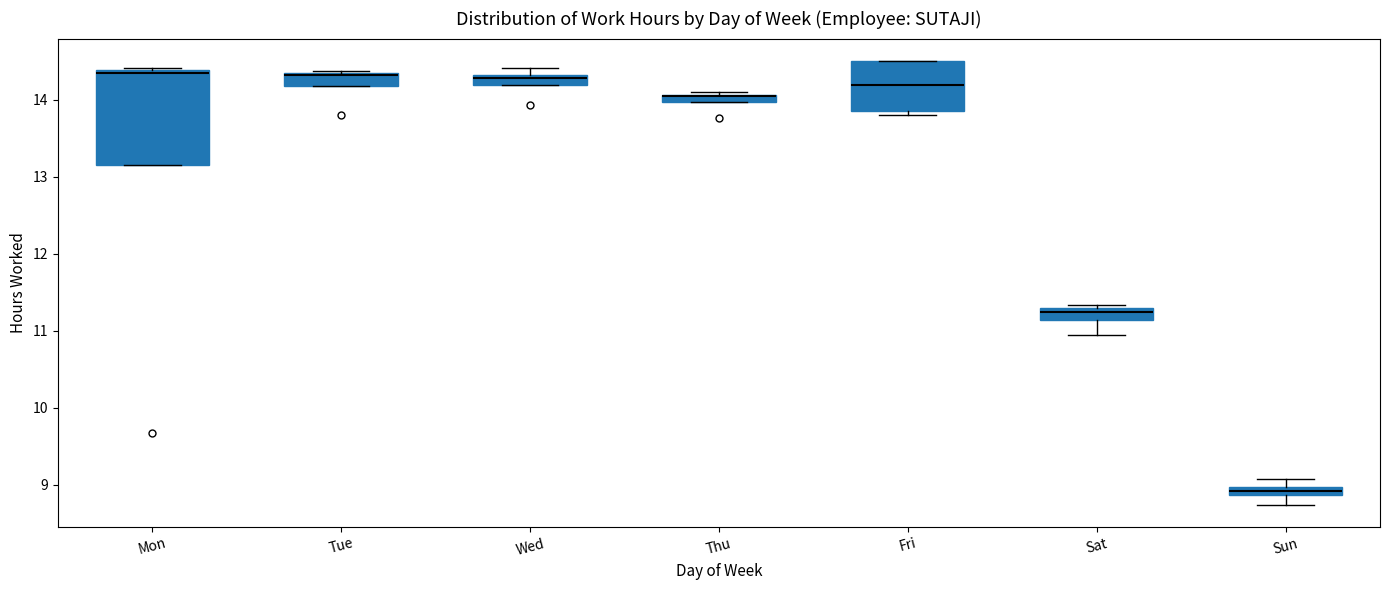

Where does the upper whisker of the box for Sun end on the y-axis? The values are not printed on the chart, so give them approximately, as read against the axis.

9.1